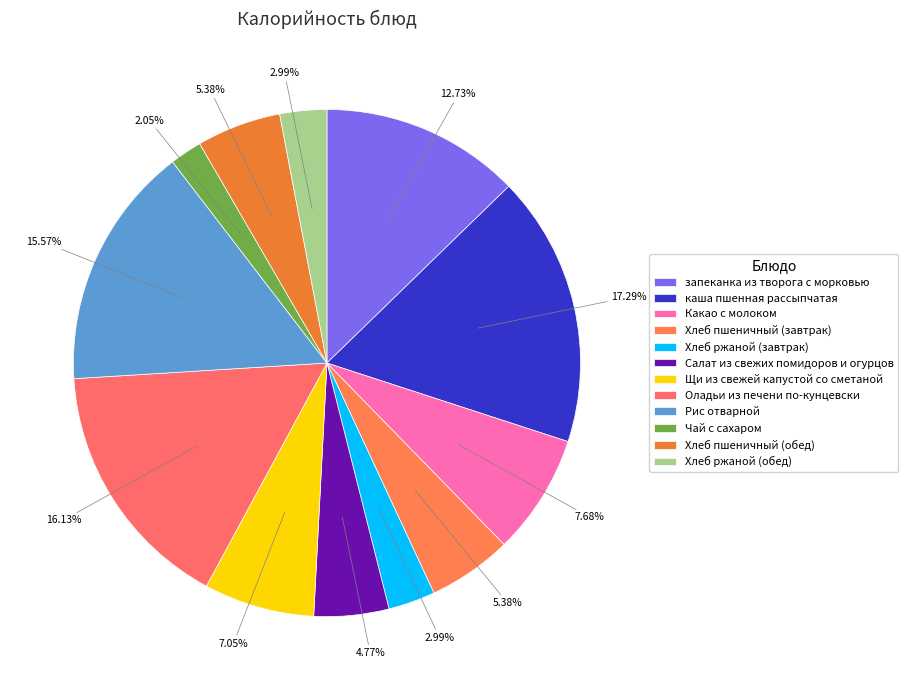

To the nearest percent, what is the difference between the largest and smallest slice percentages?

15%